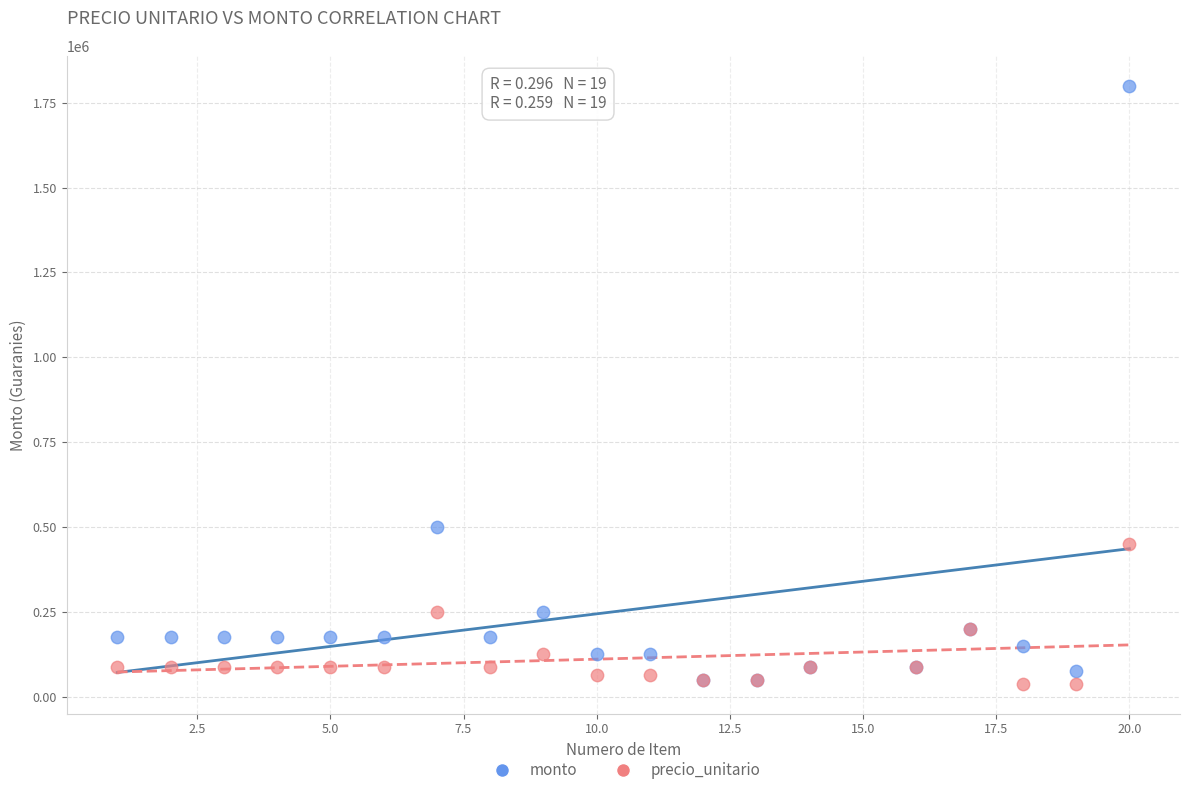

In the monto series, what Y value is closest to 925000?

500000